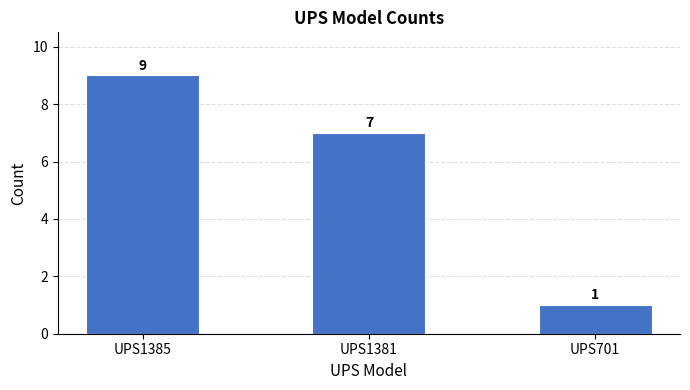

Rank the categories by value from highest to lowest.

UPS1385, UPS1381, UPS701